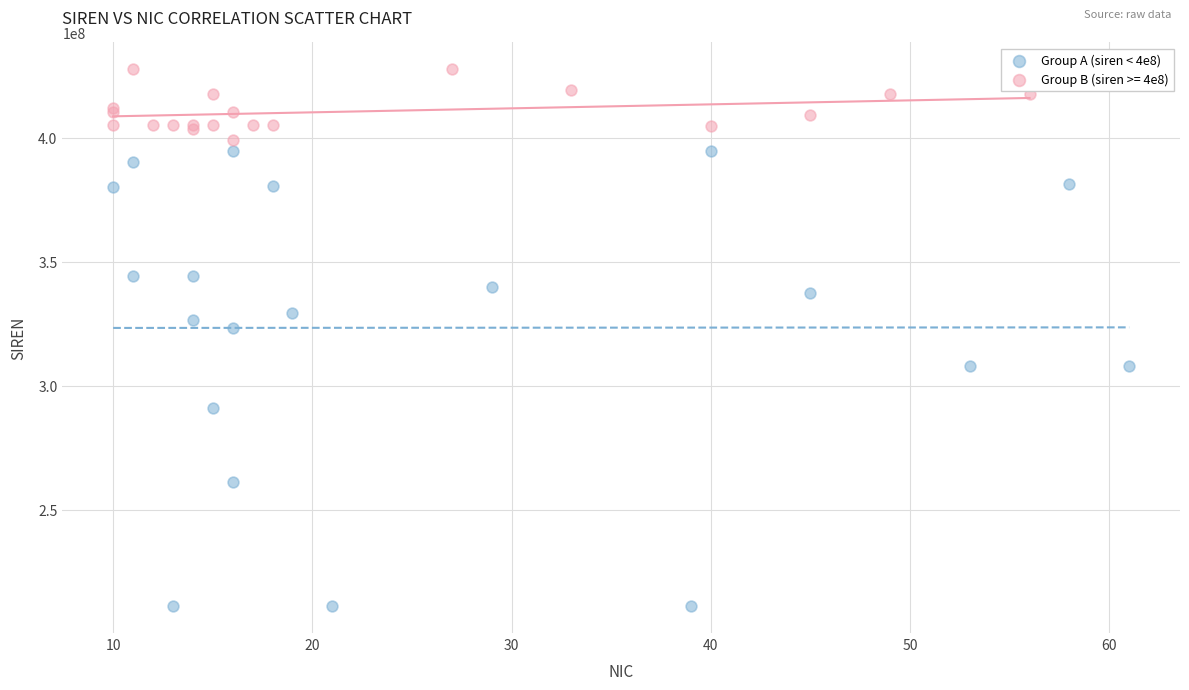

Which series has the largest Y range (max minus min)?

Group A (siren < 4e8)